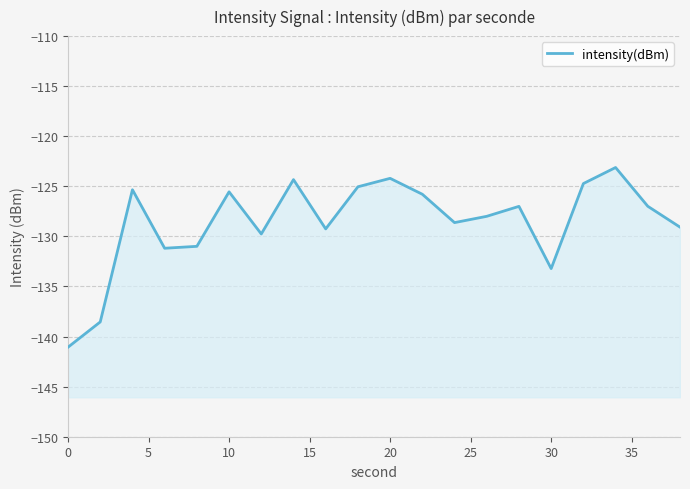

Does the chart display data point markers on the line(s)?

No